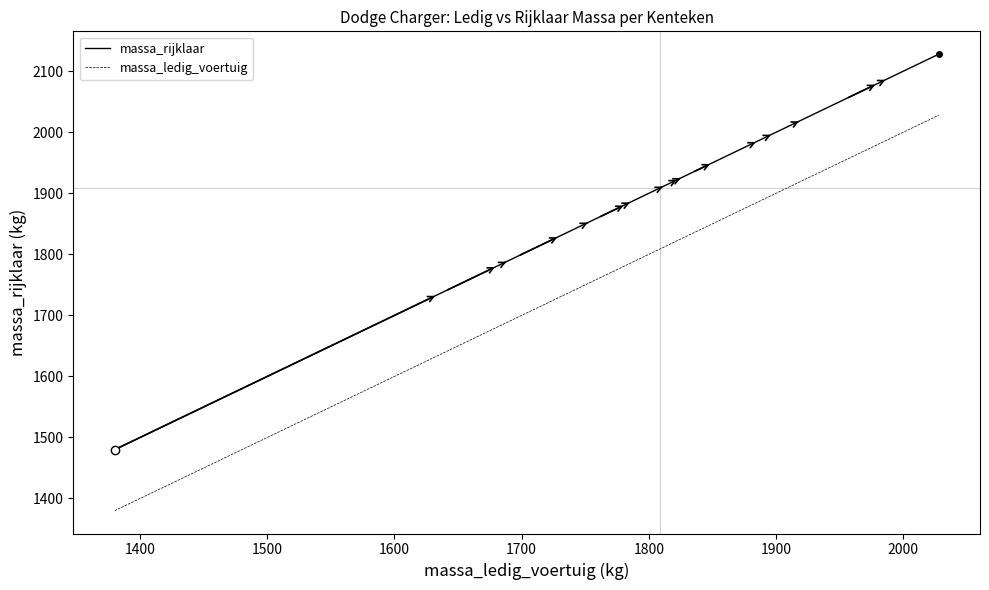

What is the sum of the massa_ledig_voertuig values at 1900 and 17?

3497